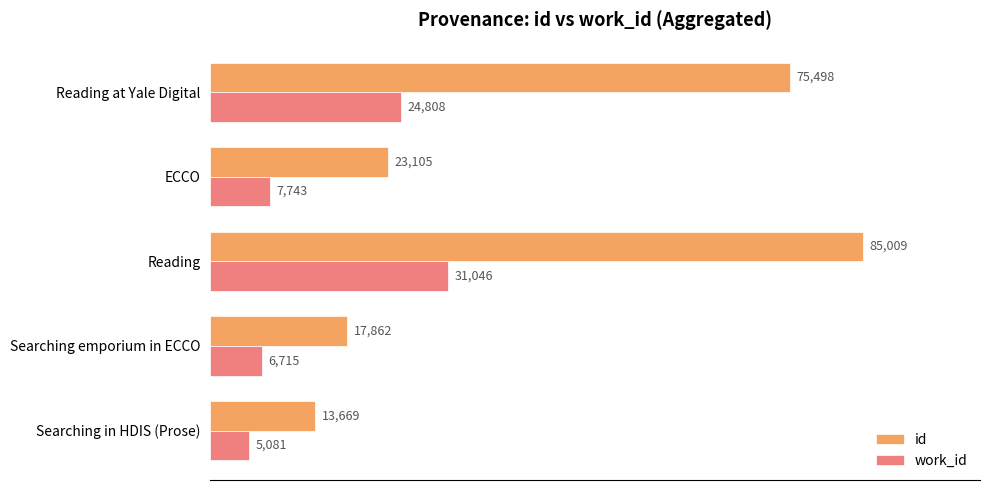

What is the minimum value for id?

13669